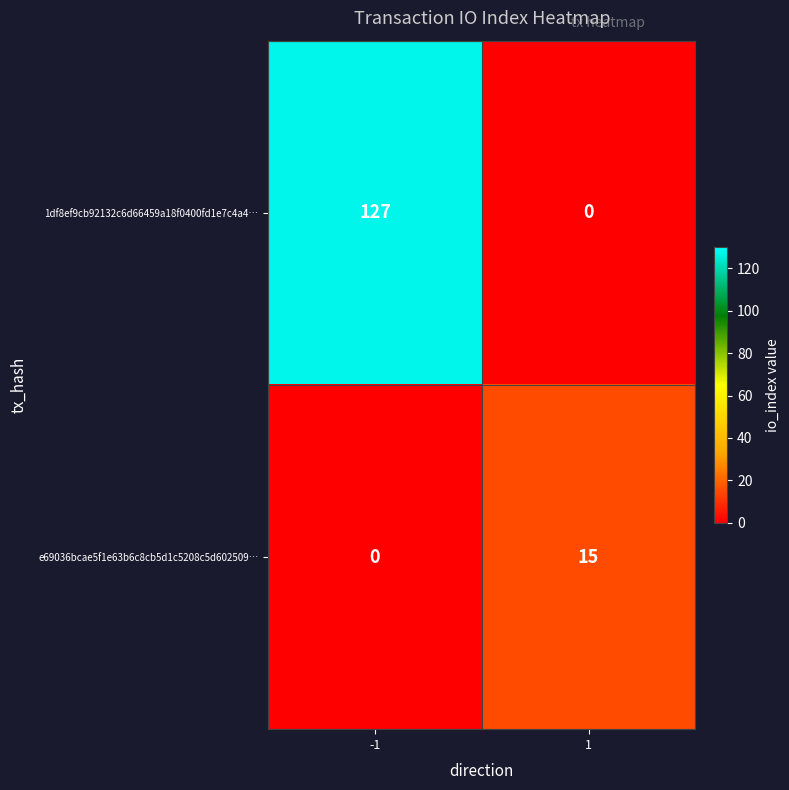

Rank the series by their maximum value, from lowest to highest.

e69036bcae5f1e63b6c8cb5d1c5208c5d602509…, 1df8ef9cb92132c6d66459a18f0400fd1e7c4a4…